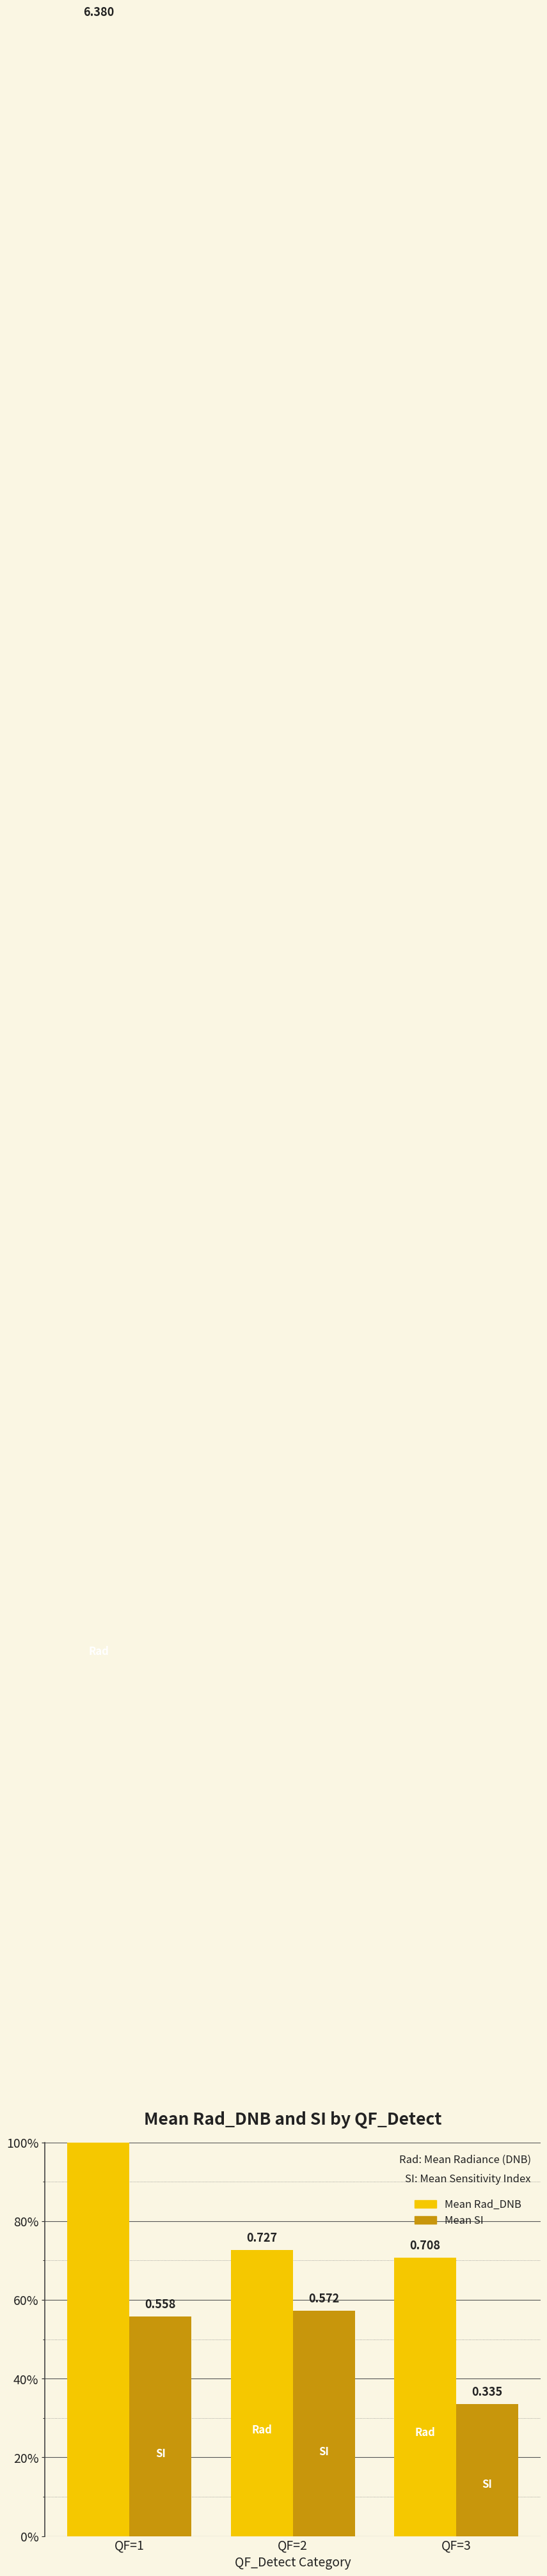

Does the chart contain any negative values?

No